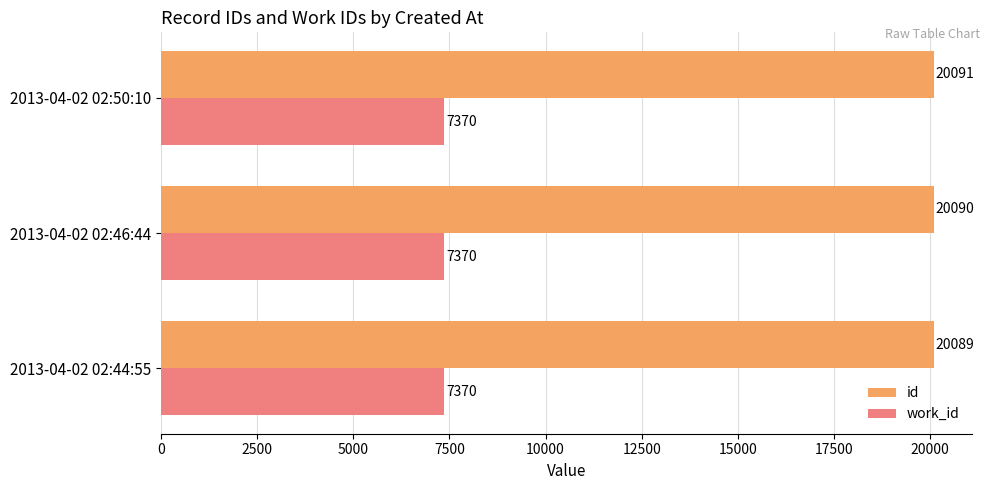

Which category has the highest value in the id series?

2013-04-02 02:50:10